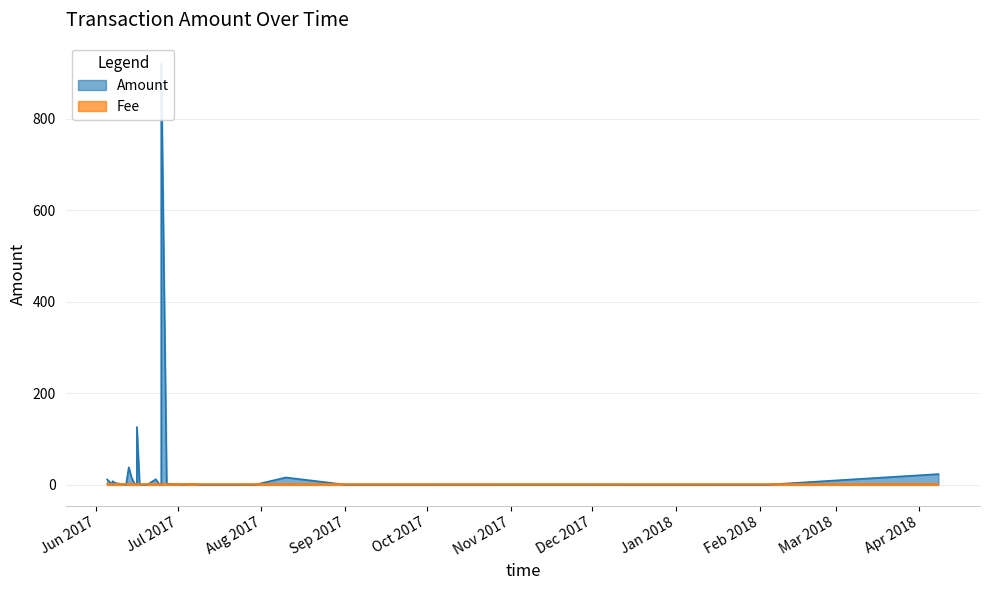

Which series changed the most between 5 and 39?

Amount